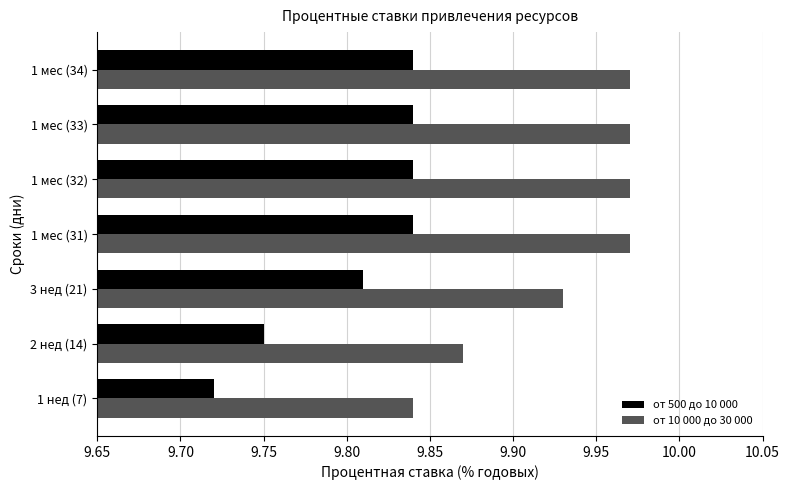

Count the от 10 000 до 30 000 values in the range 9 to 10.

7